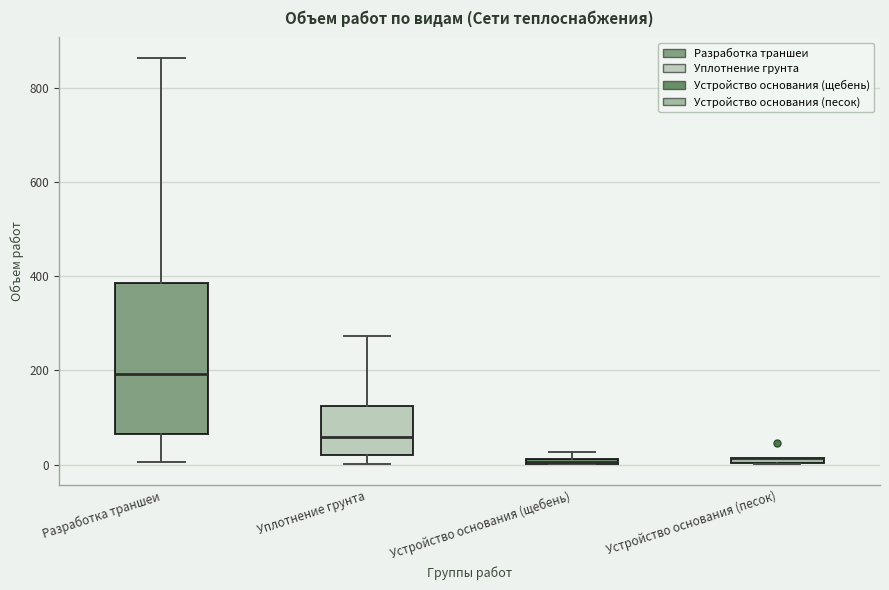

Where does the upper whisker of the box for Уплотнение грунта end on the y-axis? The values are not printed on the chart, so give them approximately, as read against the axis.

280